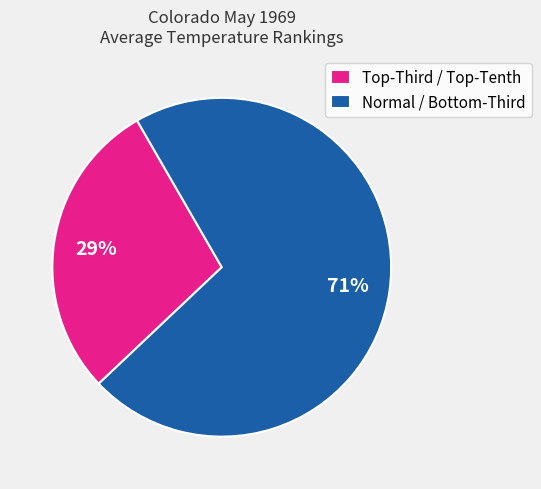

Rank the categories by value from lowest to highest.

Top-Third / Top-Tenth, Normal / Bottom-Third